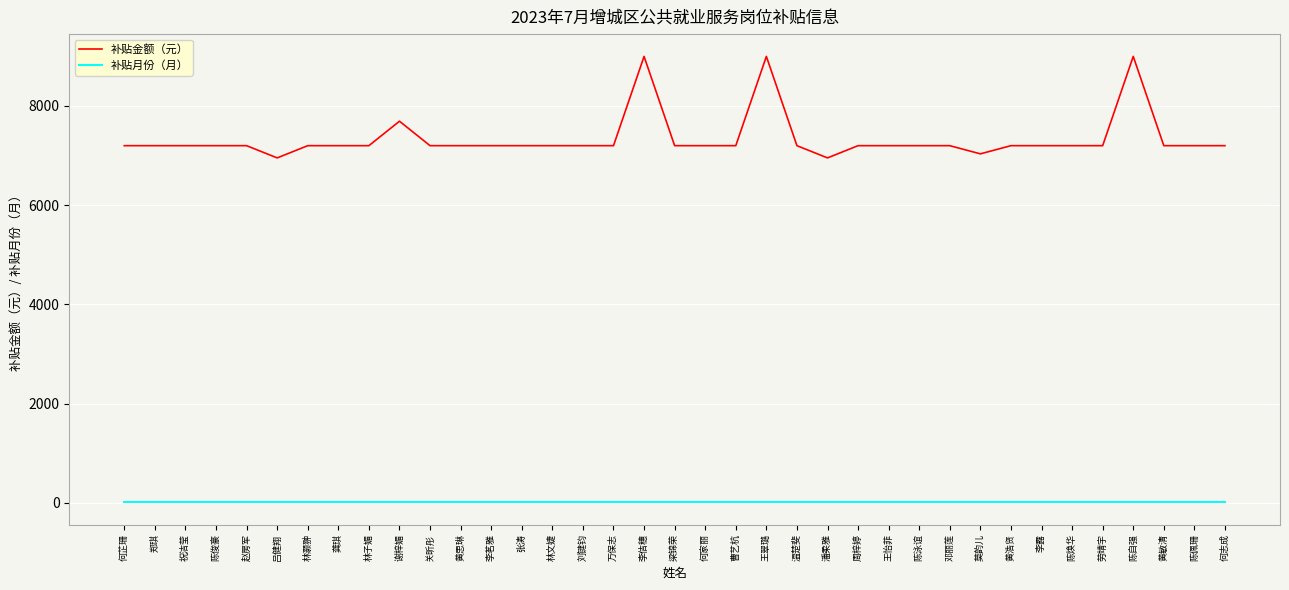

Is the value of 补贴金额（元） at 陈自强 greater than the value of 补贴月份（月） at 林灏翀?

Yes